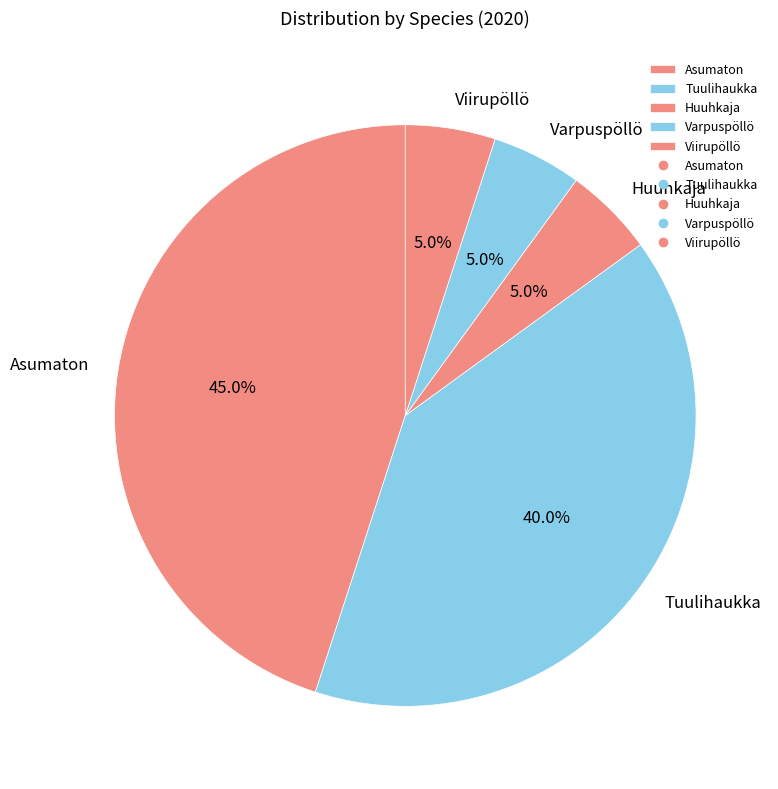

What is the largest slice in the pie chart?

Asumaton